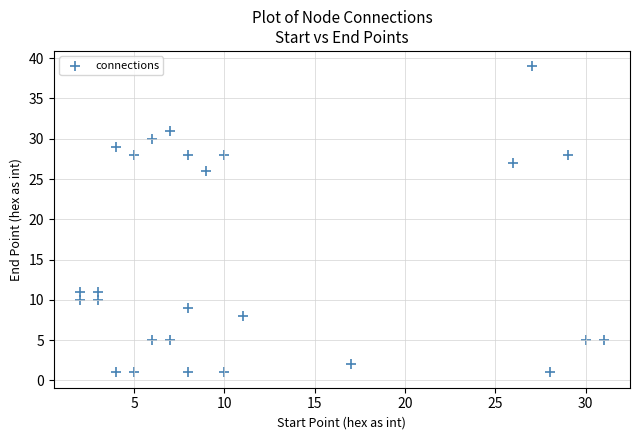

What is the range of X values (max minus min)?

29